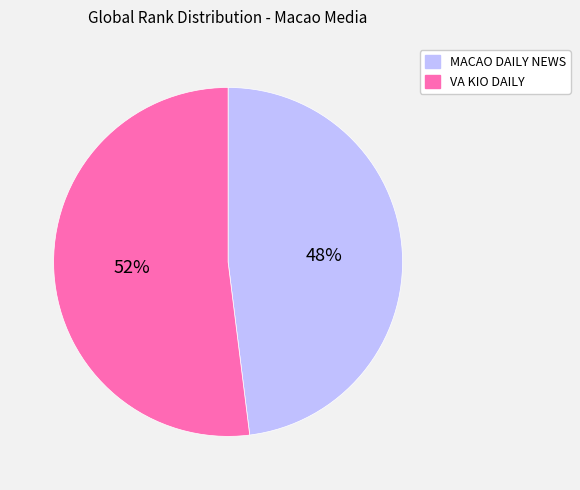

What is the smallest slice in the pie chart?

MACAO DAILY NEWS